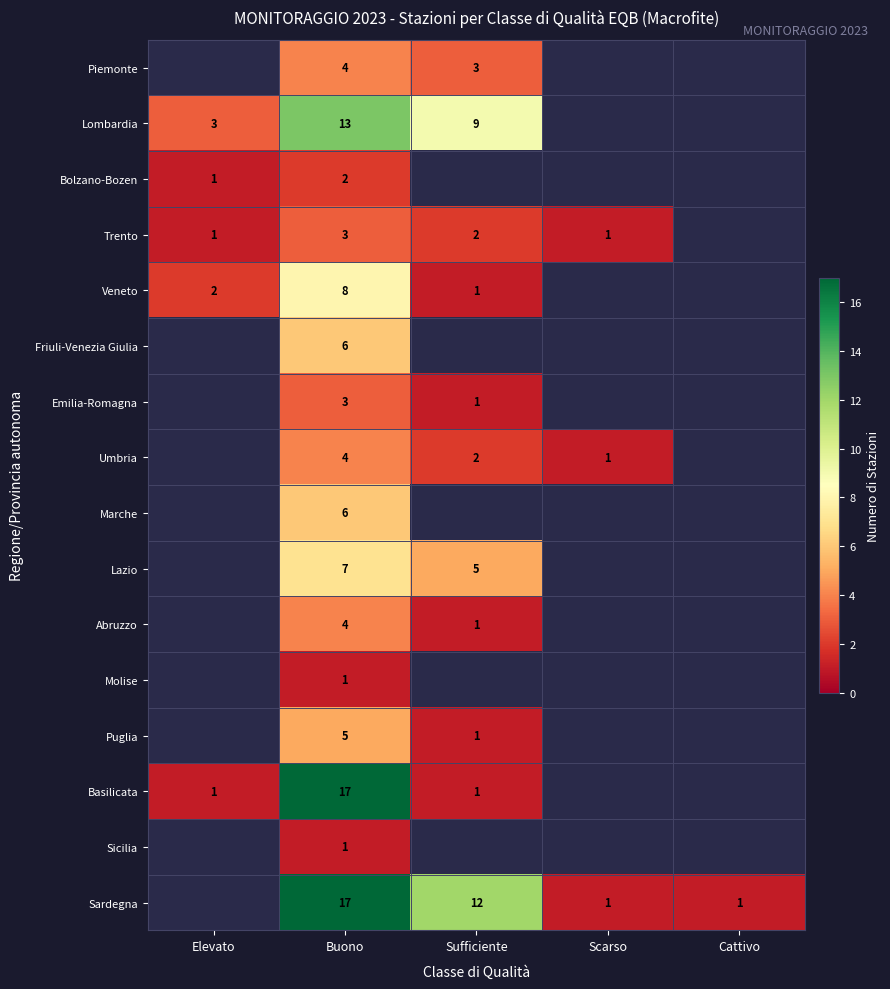

True or false: Veneto has a value of 8 at Buono.

True